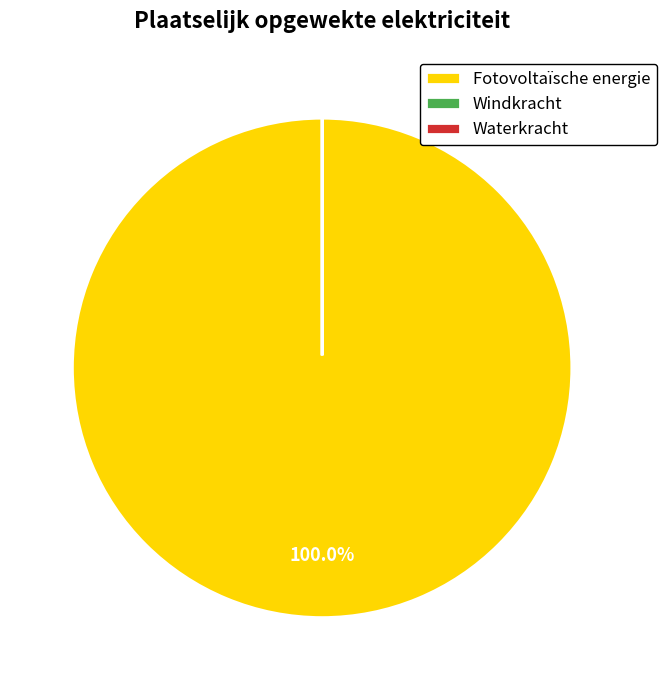

Combined, do Waterkracht and Windkracht account for over 50%?

No